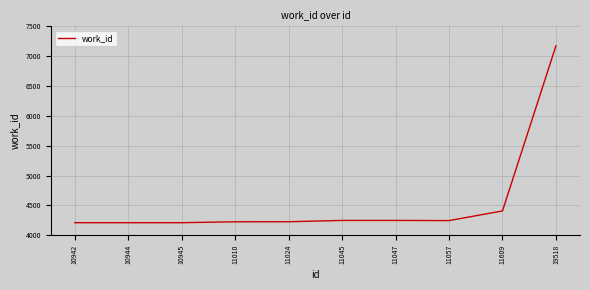

At which label is the value closest to 5693?

11609